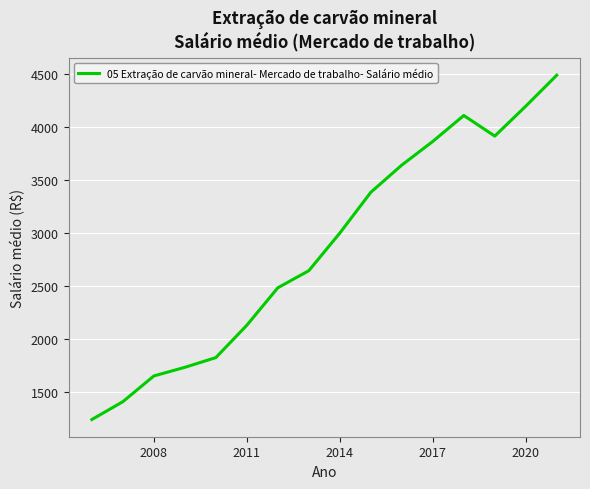

How many series are shown in this chart?

1